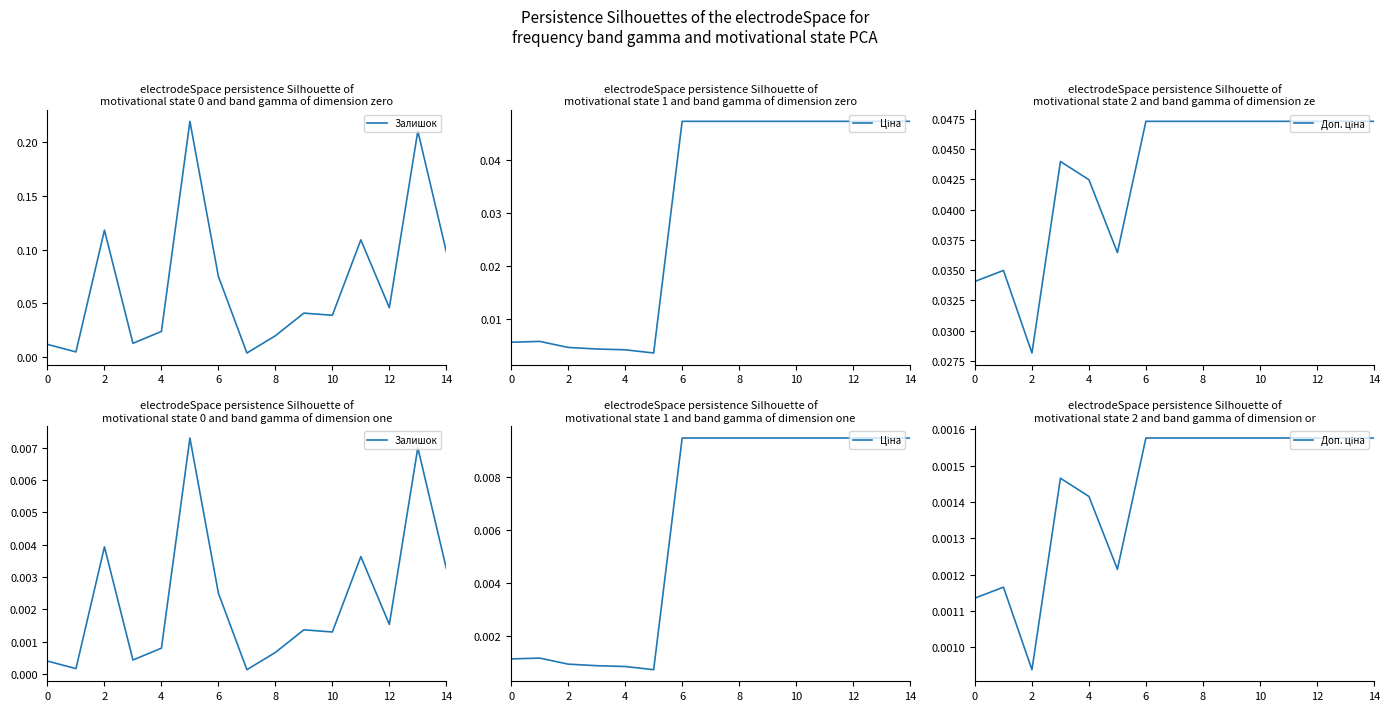

Is the value of Ціна at 0 greater than the value of Залишок at 0?

Yes